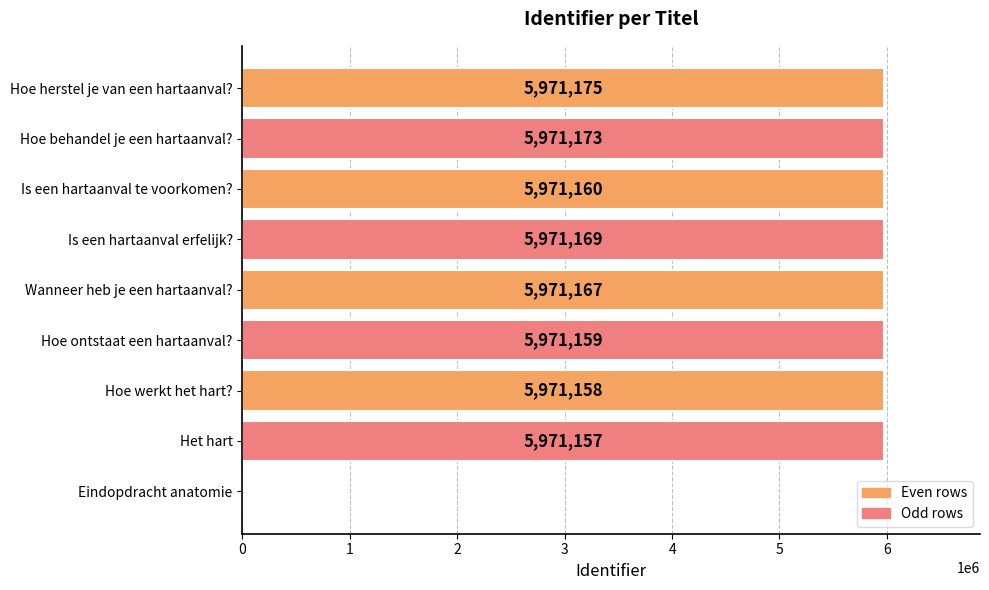

Is it true that the value at Is een hartaanval erfelijk? is 10095872?

False